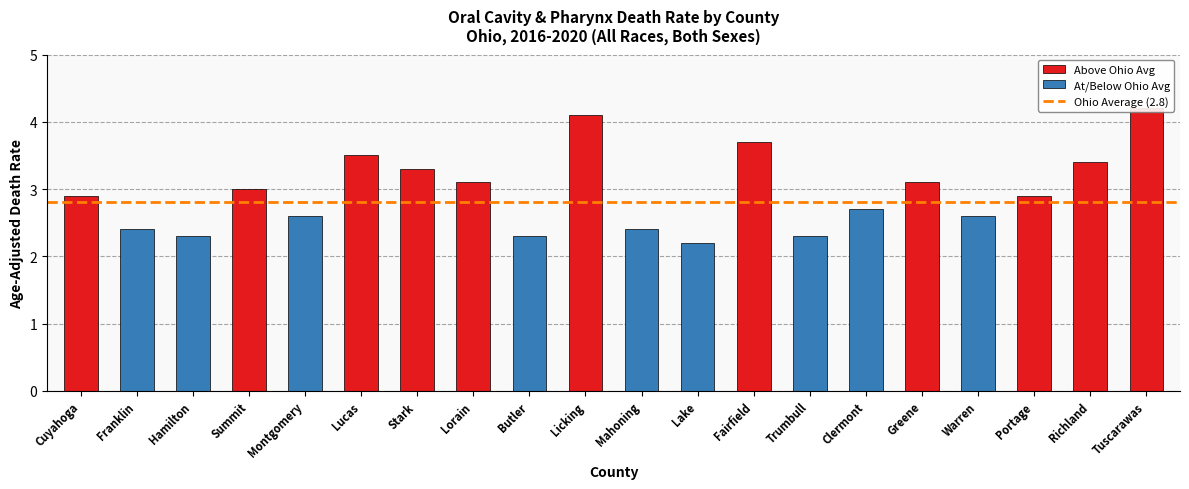

Approximately how many times larger is the value at Stark compared to Montgomery?

1.3